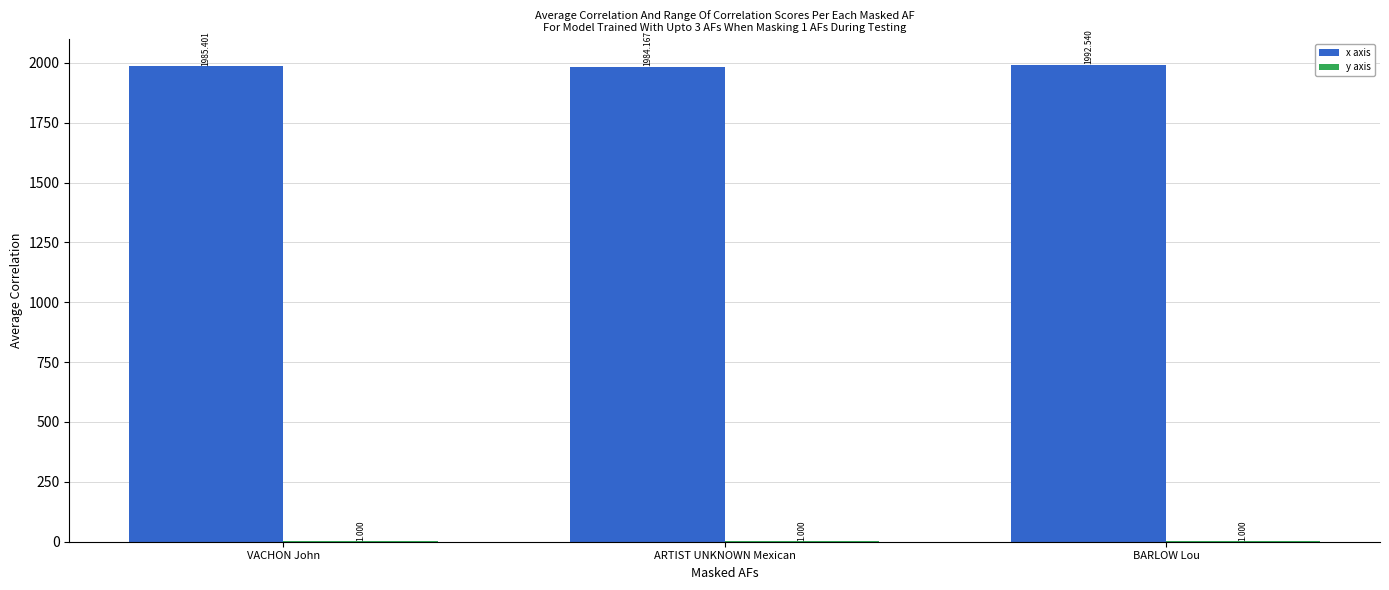

Which series has the largest total across all categories?

x axis